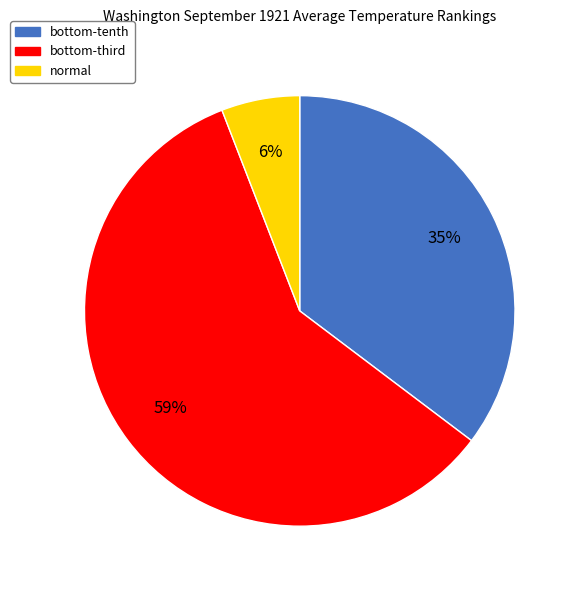

Is there any slice that represents more than half of the pie?

Yes